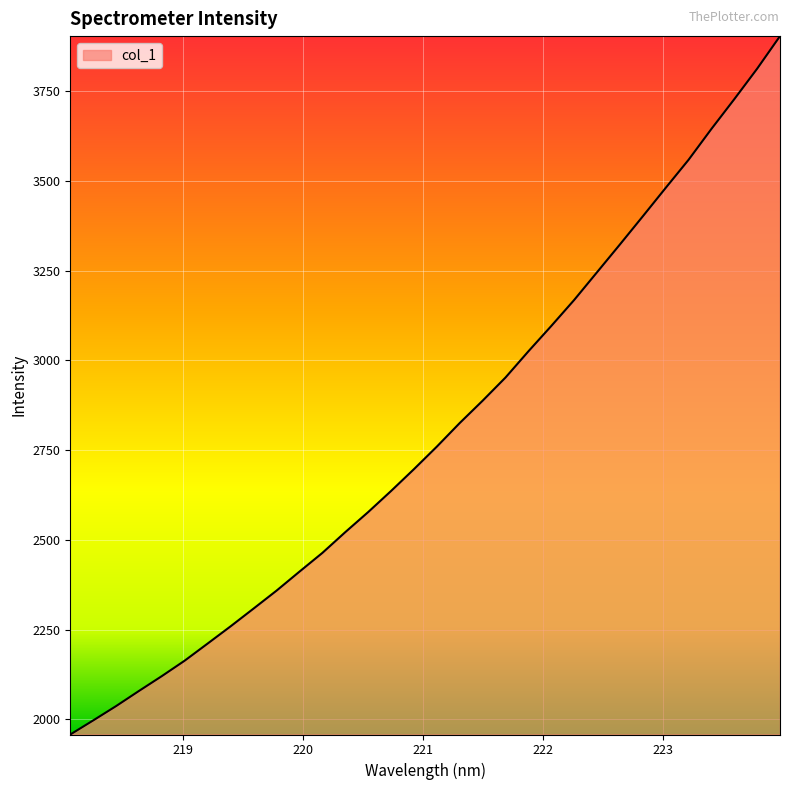

What is the difference between the maximum and minimum values?

1946.0